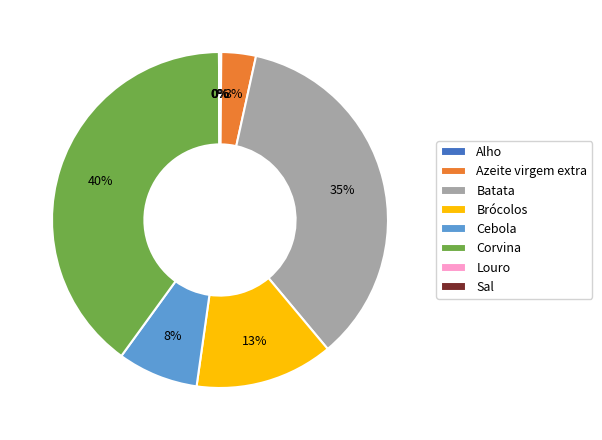

True or false: Batata accounts for 30% of the total.

False